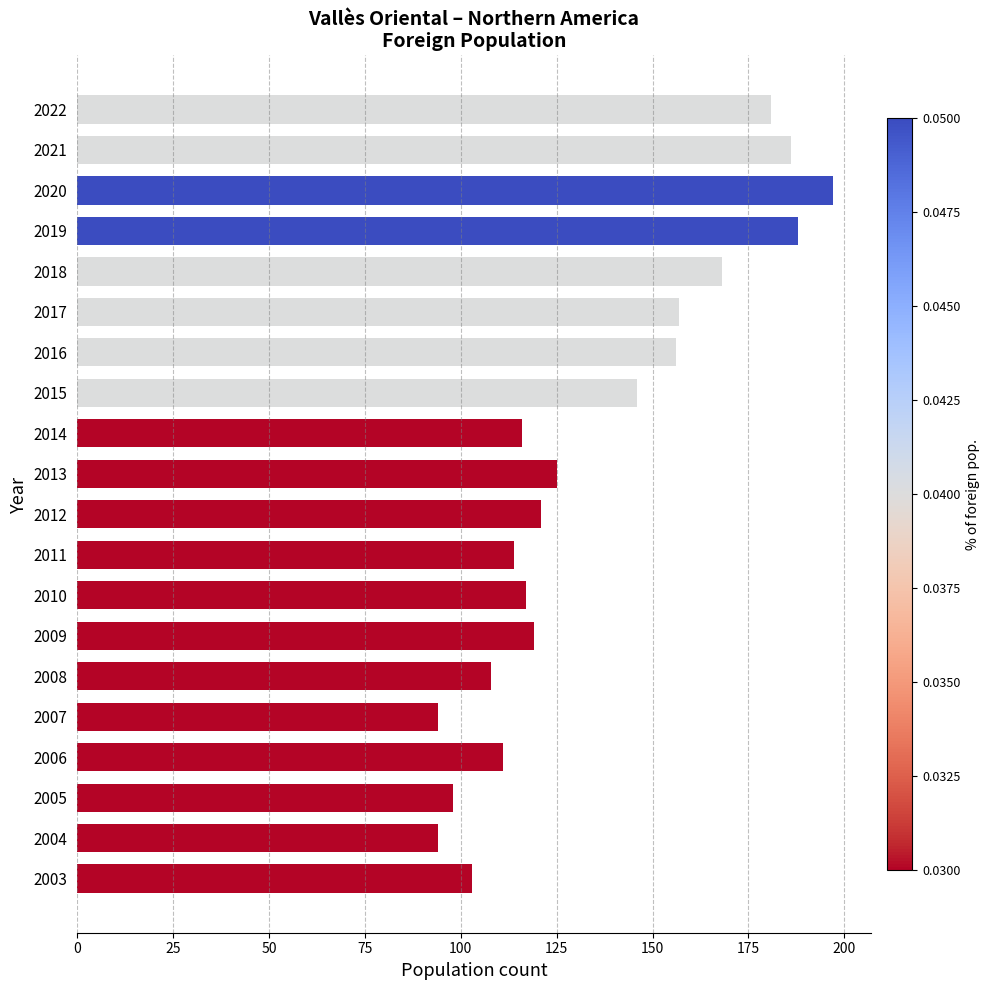

Reading top to bottom, extract all data points from this chart.

2022=181	2021=186	2020=197	2019=188	2018=168	2017=157	2016=156	2015=146	2014=116	2013=125	2012=121	2011=114	2010=117	2009=119	2008=108	2007=94	2006=111	2005=98	2004=94	2003=103